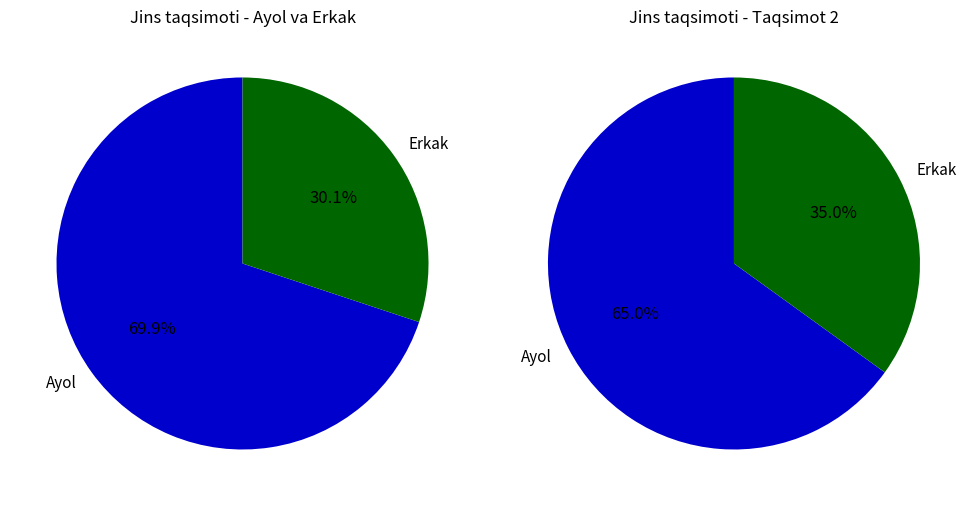

Is Ayol the majority of the pie?

Yes